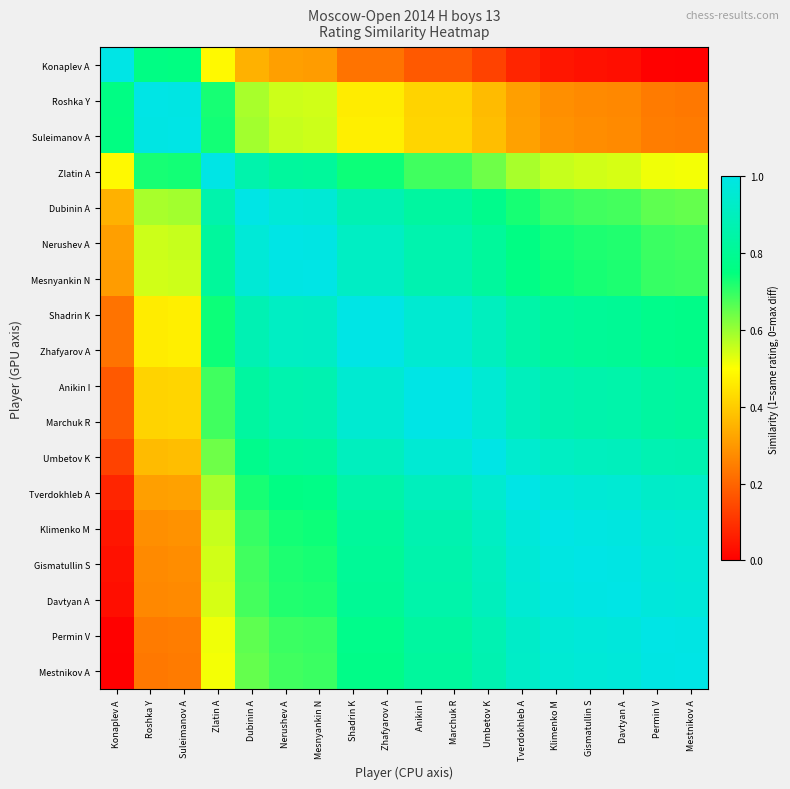

What is the total value across all series at Klimenko M?

13.5